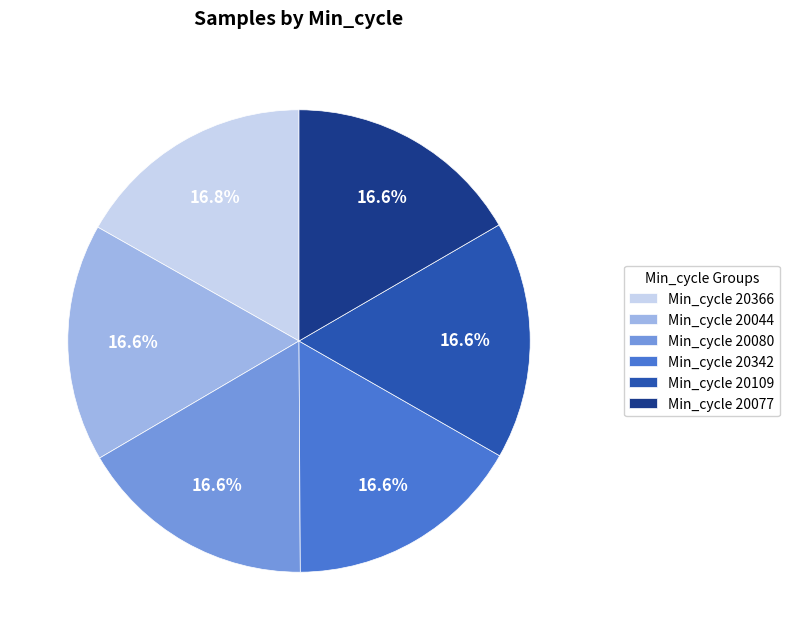

How many slices are in this pie chart?

6